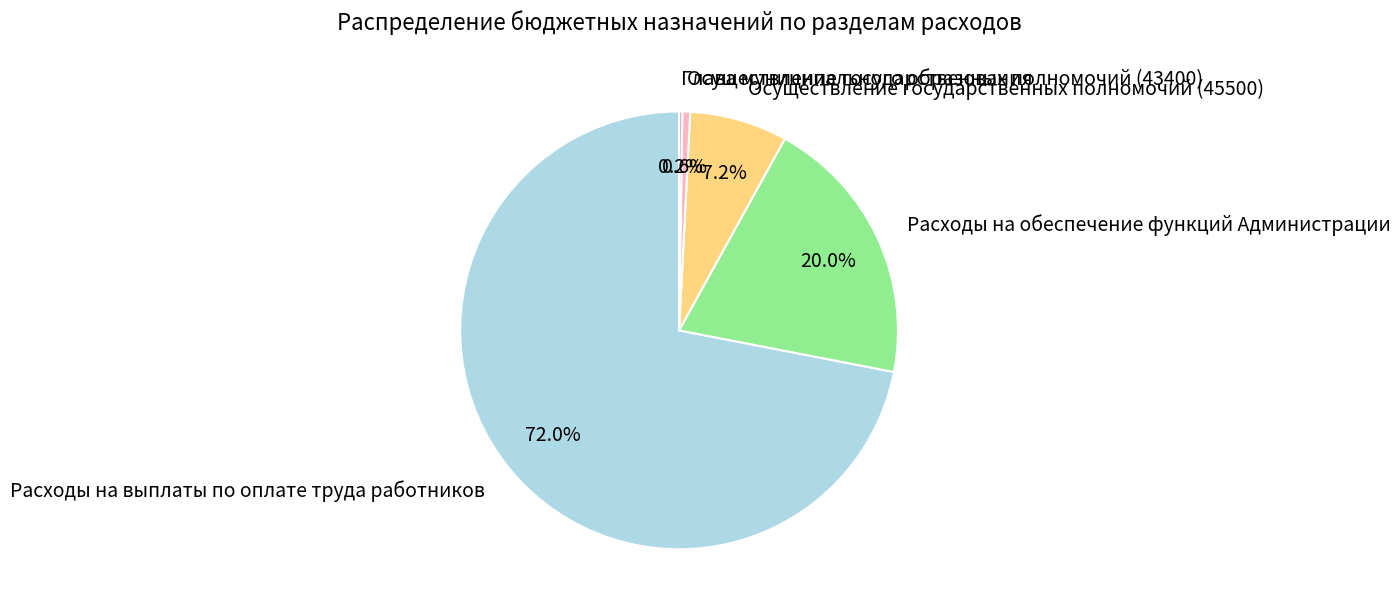

Between Осуществление государственных полномочий (45500) and Расходы на обеспечение функций Администрации, which is larger?

Расходы на обеспечение функций Администрации